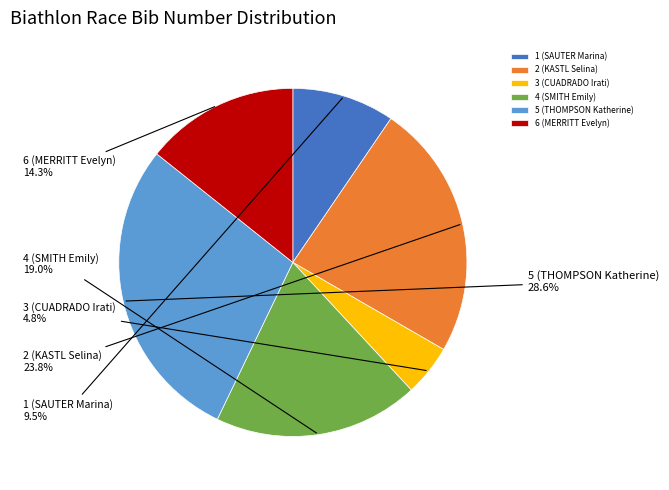

To the nearest percent, what percentage of the pie is 2 (KASTL Selina)?

24%